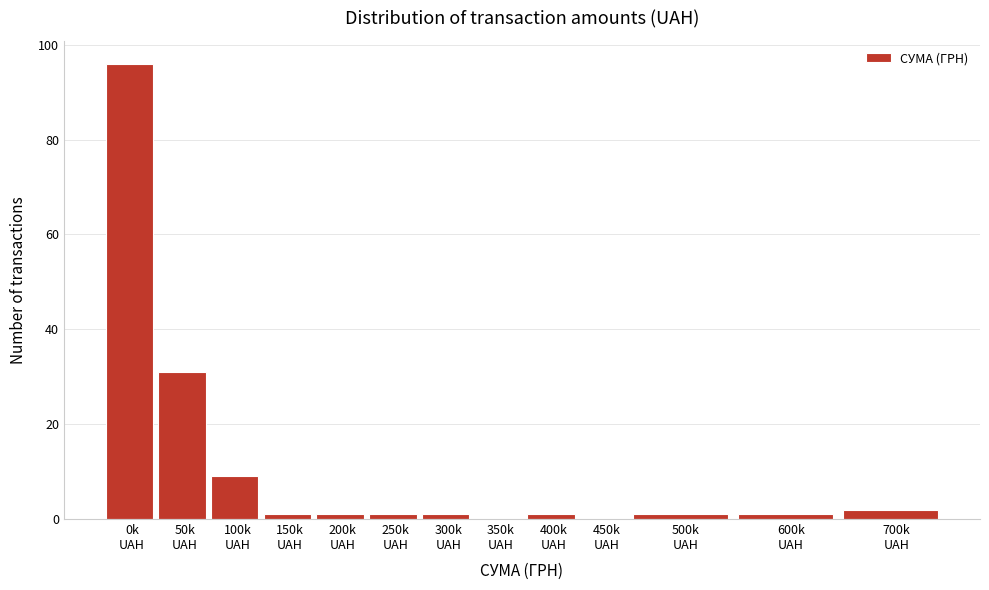

What is the greatest value displayed?

96